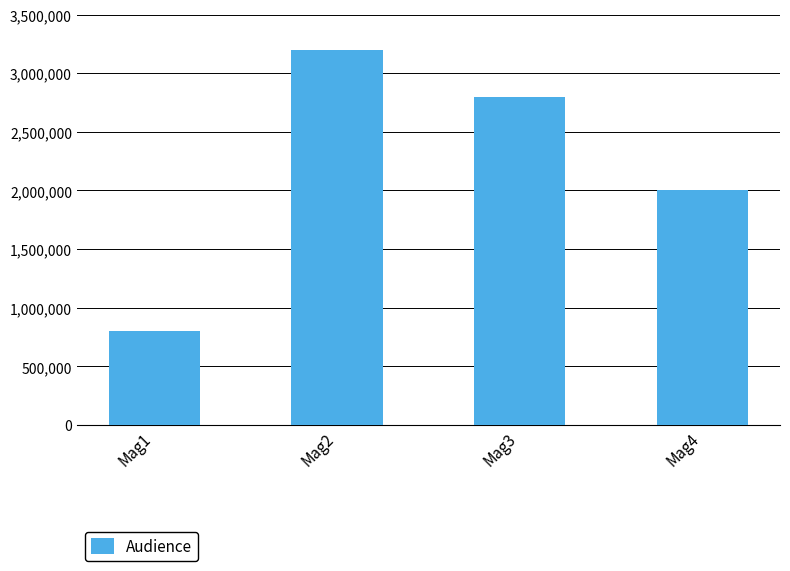

What is the minimum value shown in the chart?

800000